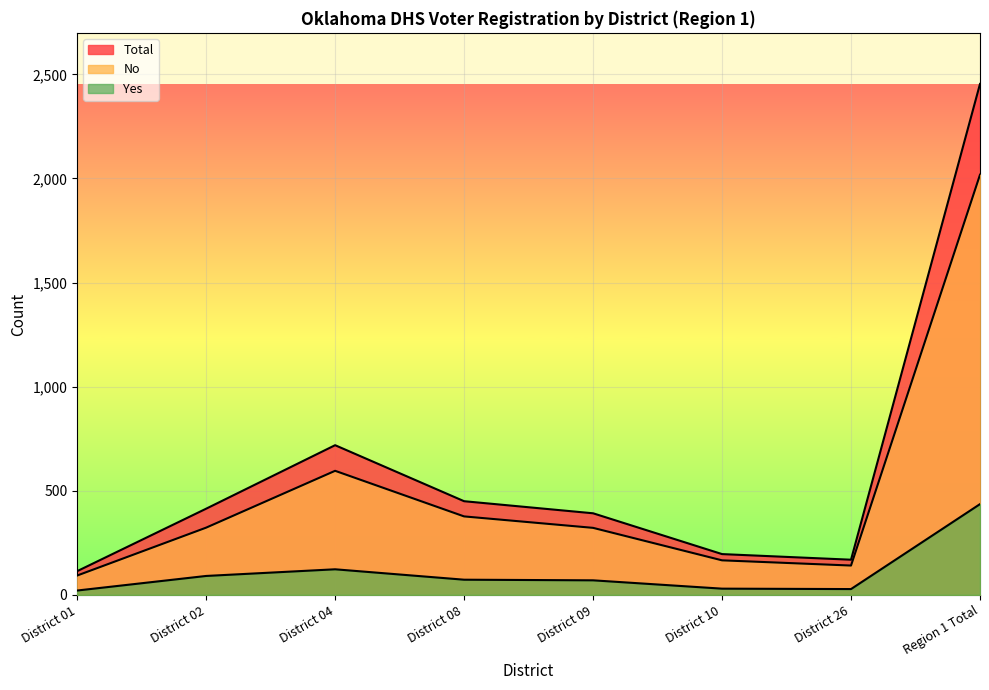

Which series has the widest spread of values?

Total